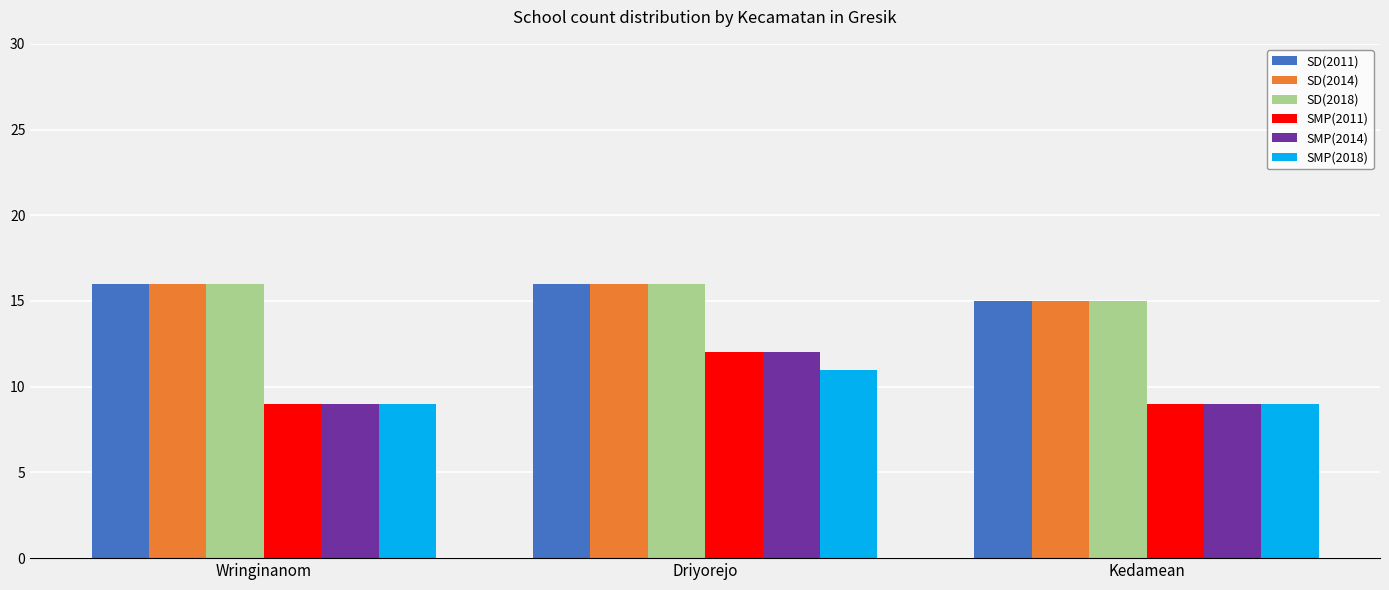

The SD(2014) series shows 26 at Kedamean. True or false?

False